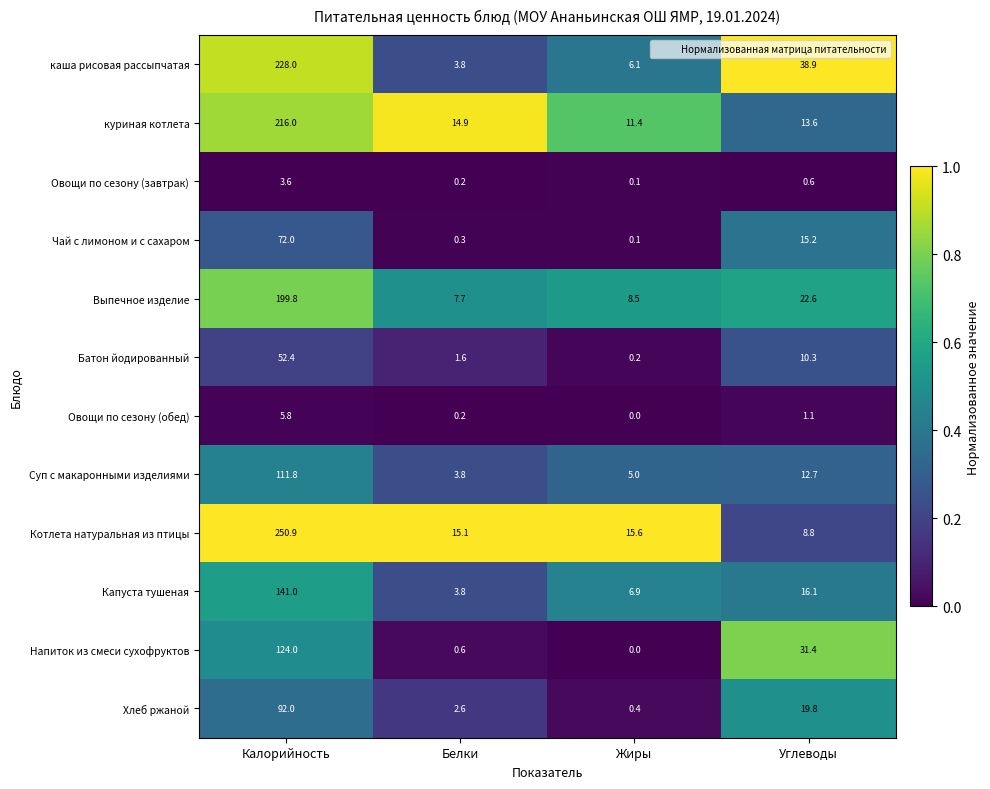

Where is Напиток из смеси сухофруктов nearest to the value 62?

Углеводы